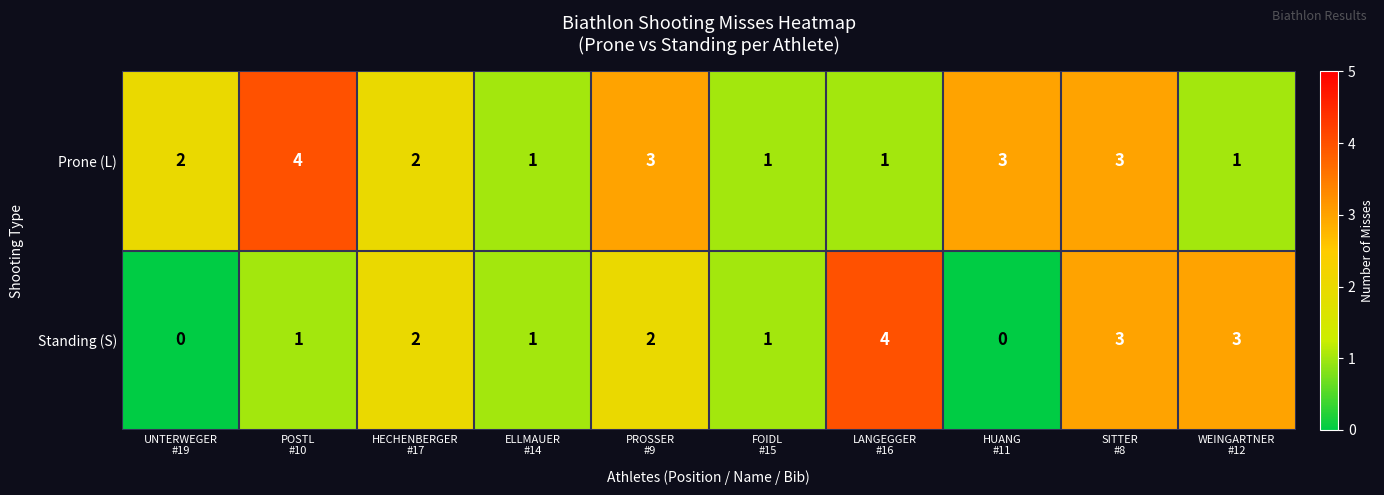

Reading left to right, extract all data points from this chart.

Prone (L): 2	4	2	1	3	1	1	3	3	1
Standing (S): 0	1	2	1	2	1	4	0	3	3